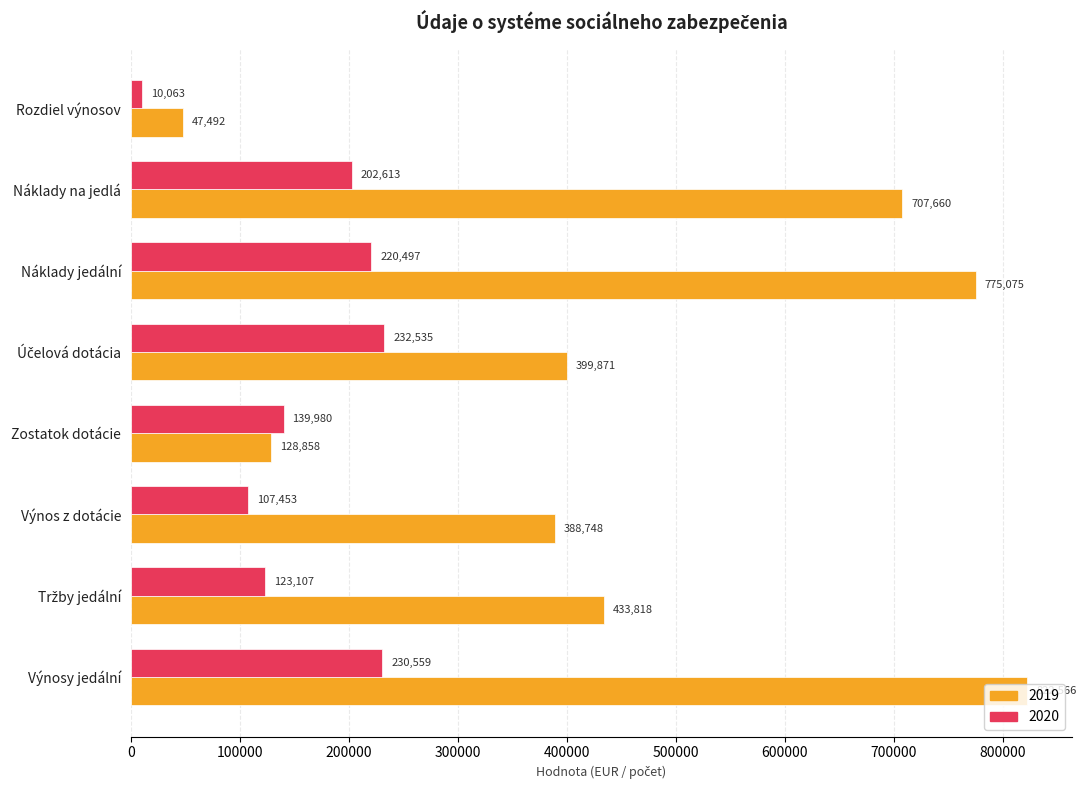

Is it true that 2020 equals 328741.5 at Náklady na jedlá?

False